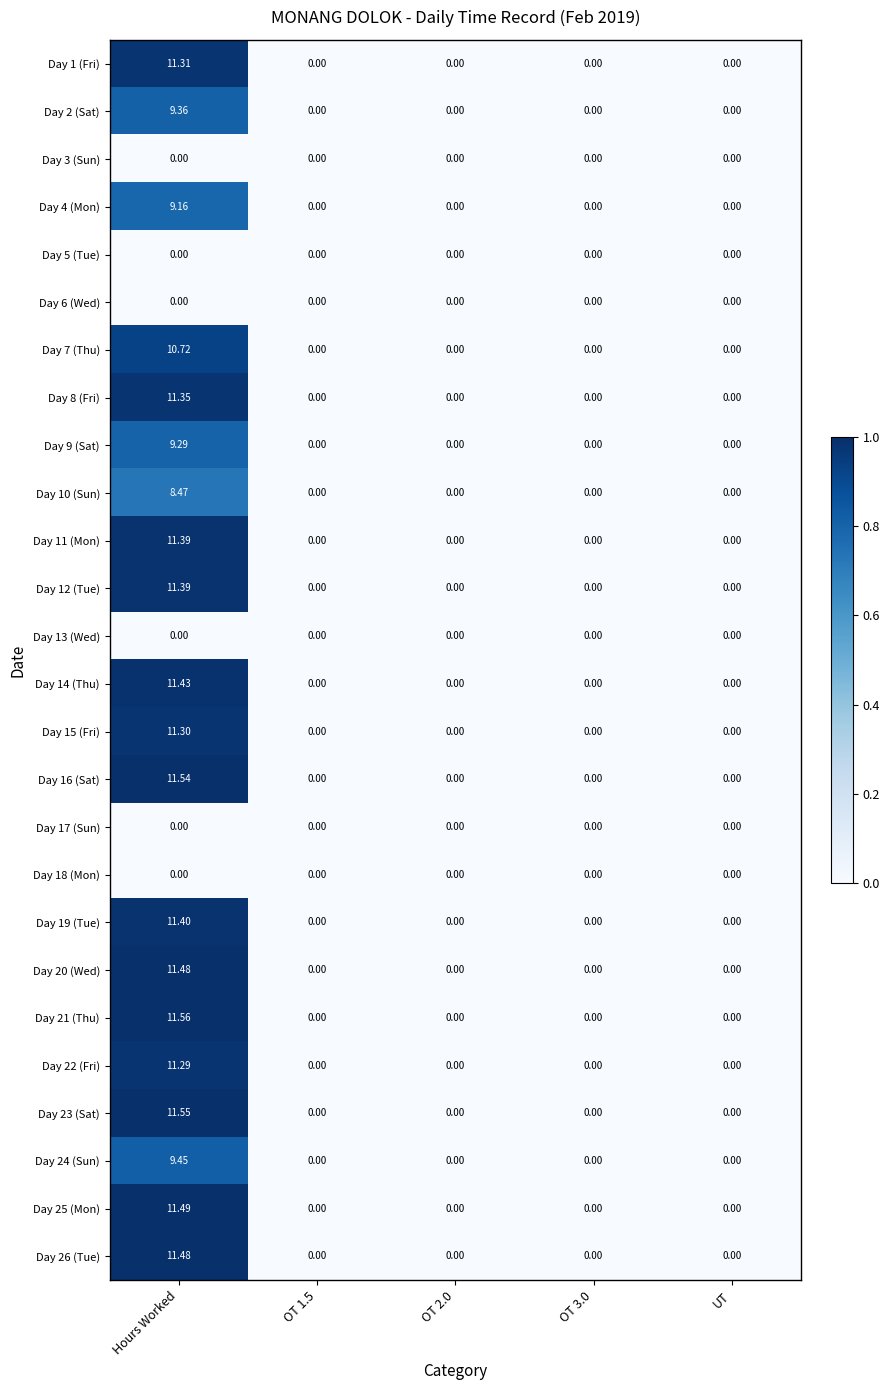

At which label does Day 4 (Mon) reach its peak?

Hours Worked